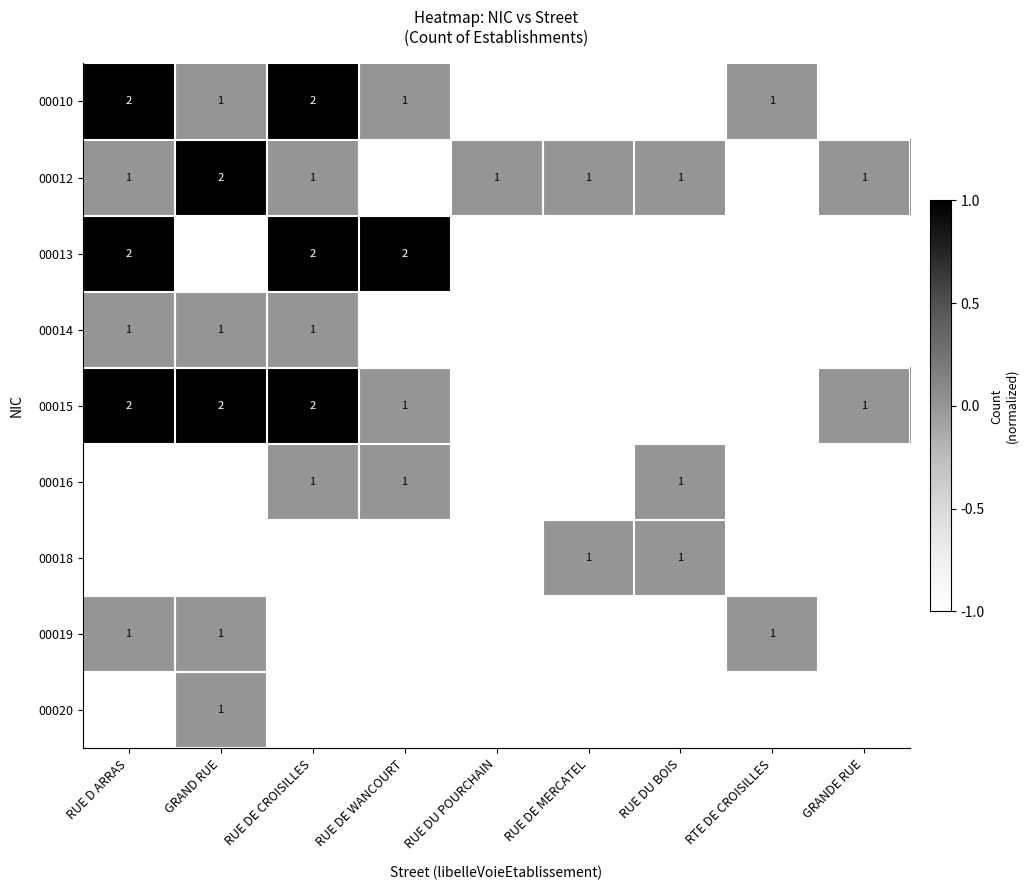

How many data points does each series have?

9